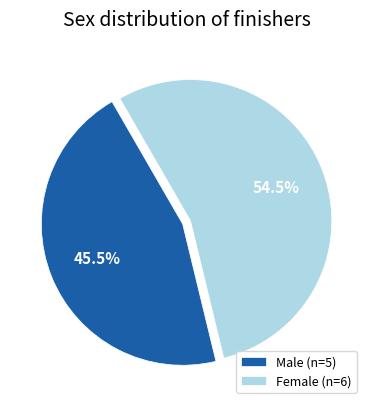

What is the majority slice?

Female (n=6)